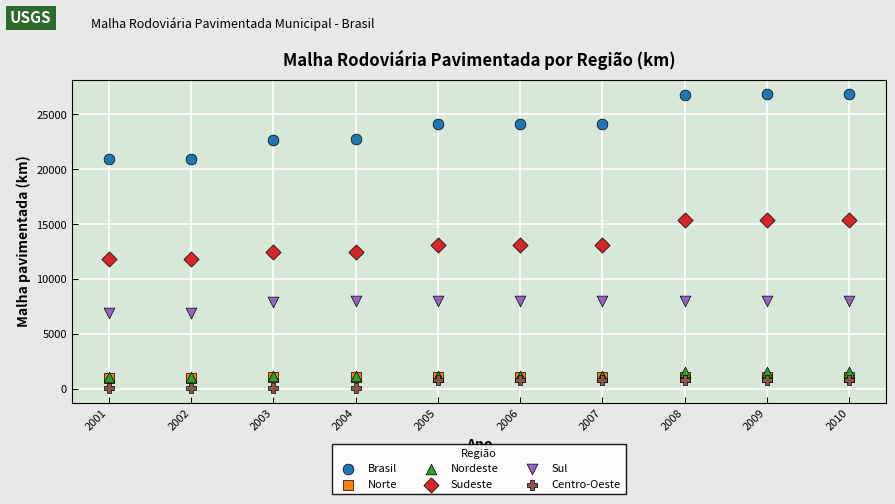

Which series has the largest Y range (max minus min)?

Brasil